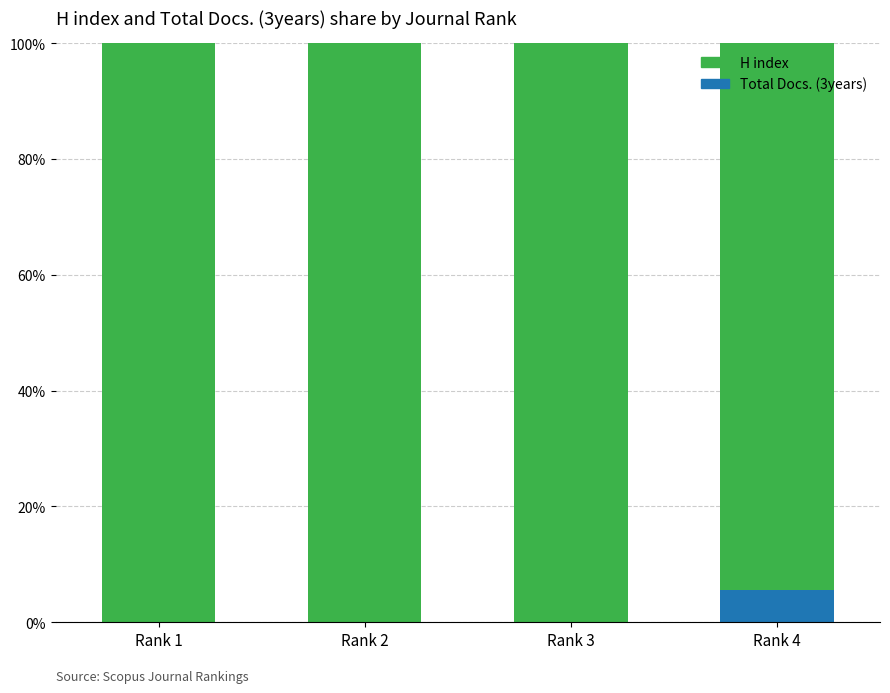

Are the bars horizontal?

No